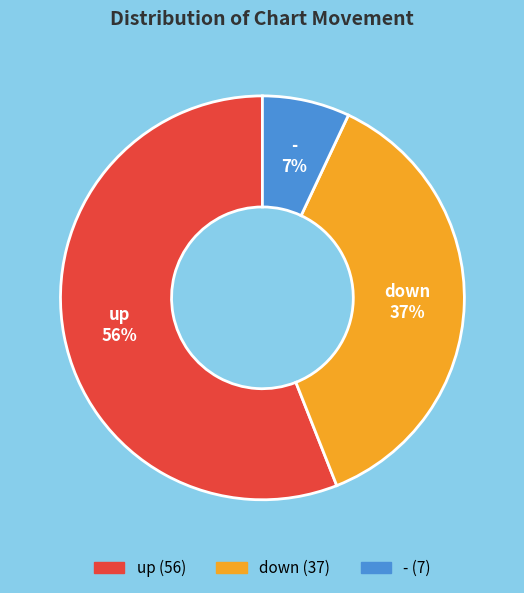

Does any single category account for the majority?

Yes